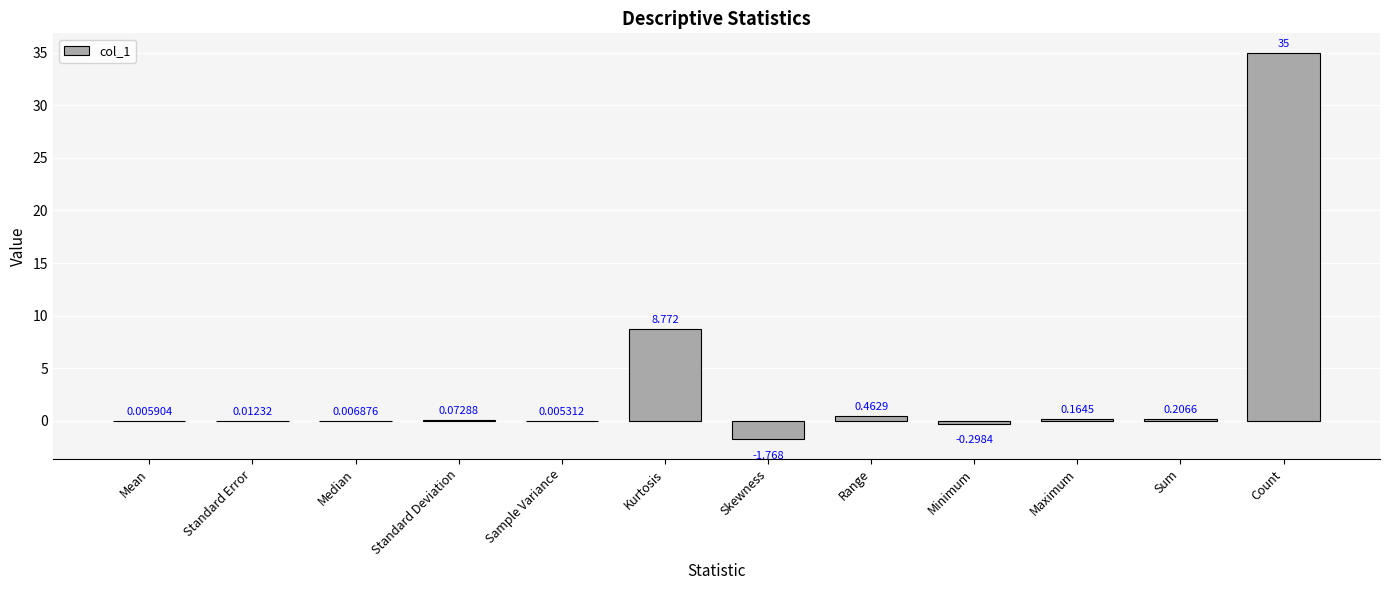

How many distinct data groups are displayed?

1